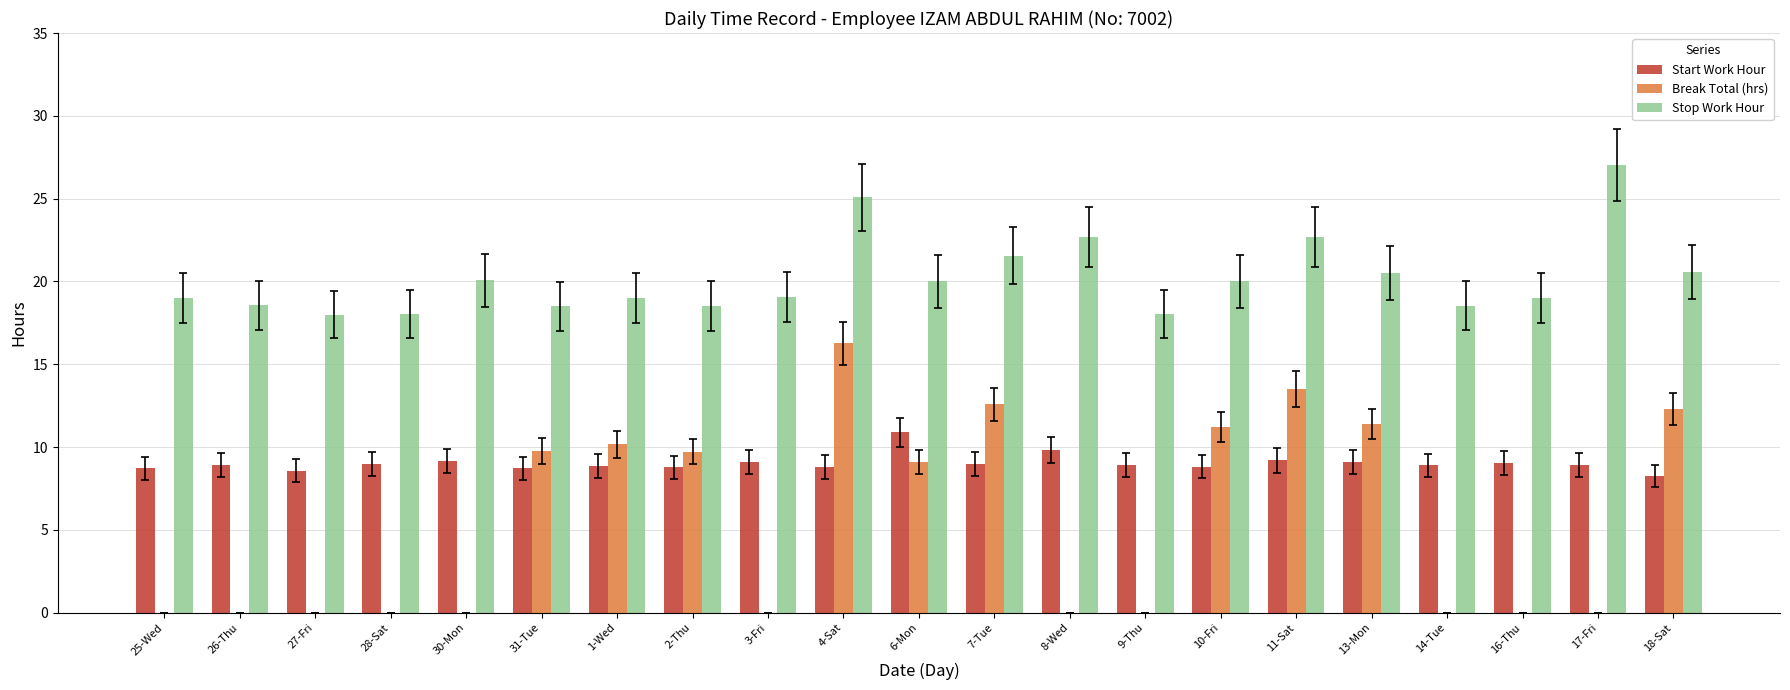

Does the chart contain stacked bars?

No